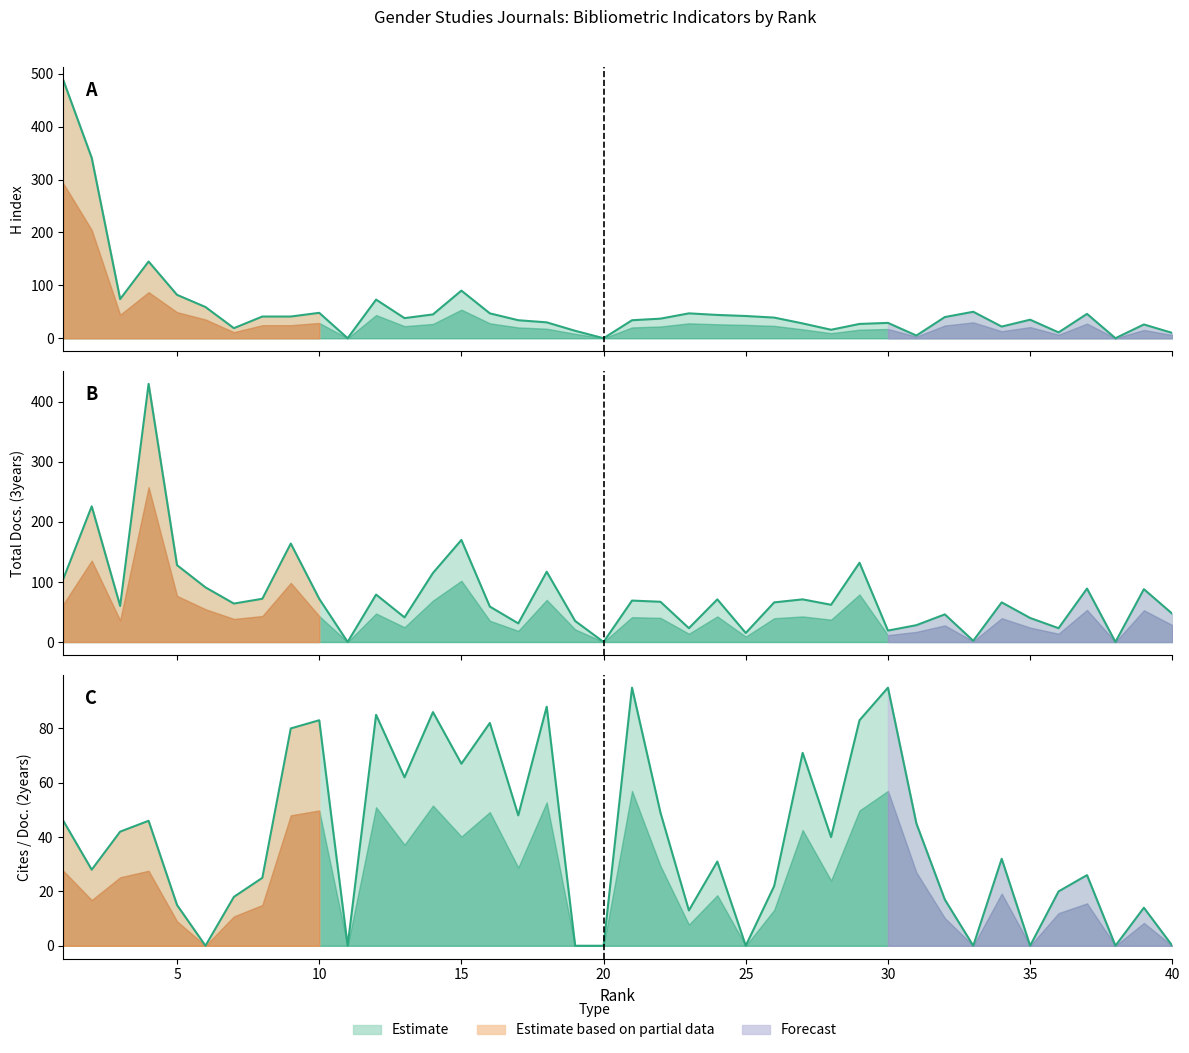

Rank the series by their average value, from highest to lowest.

Total Docs. (3years), H index, Cites / Doc. (2years)